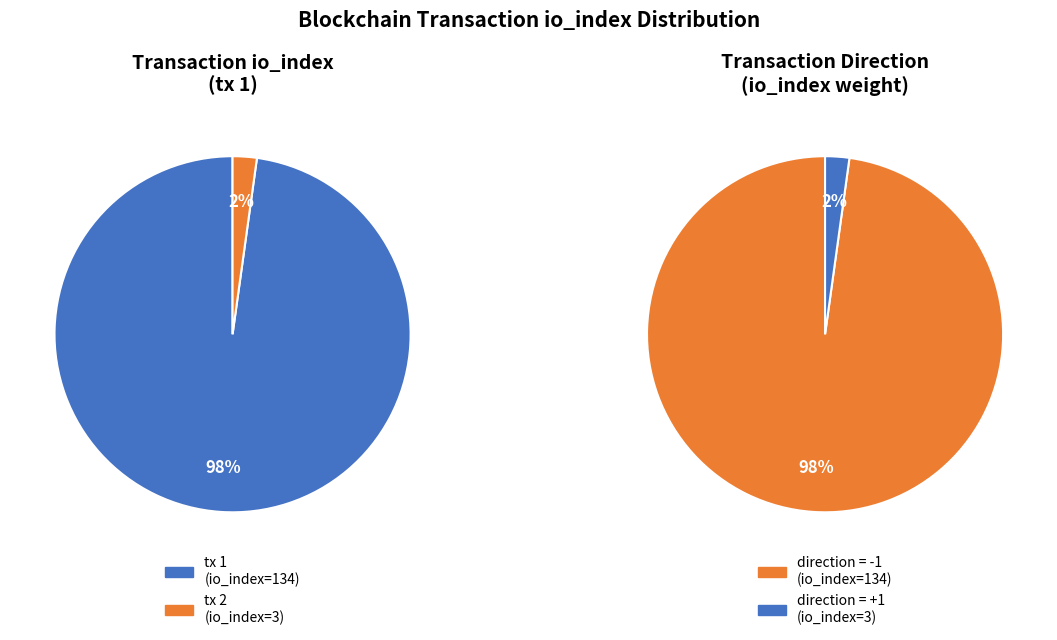

To the nearest percent, what is the average slice percentage?

50%